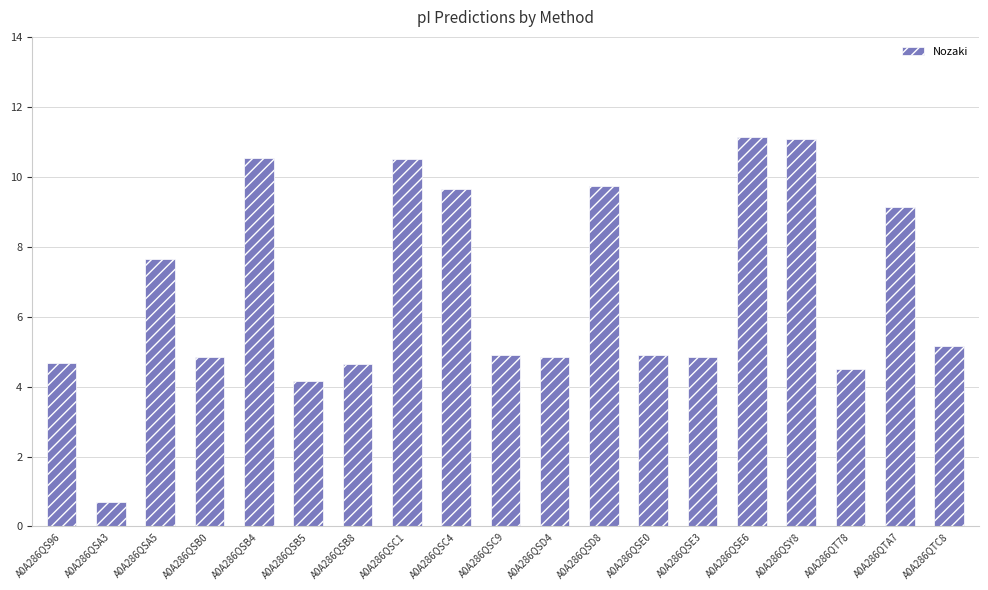

Where does the data first go above 4?

A0A286QS96